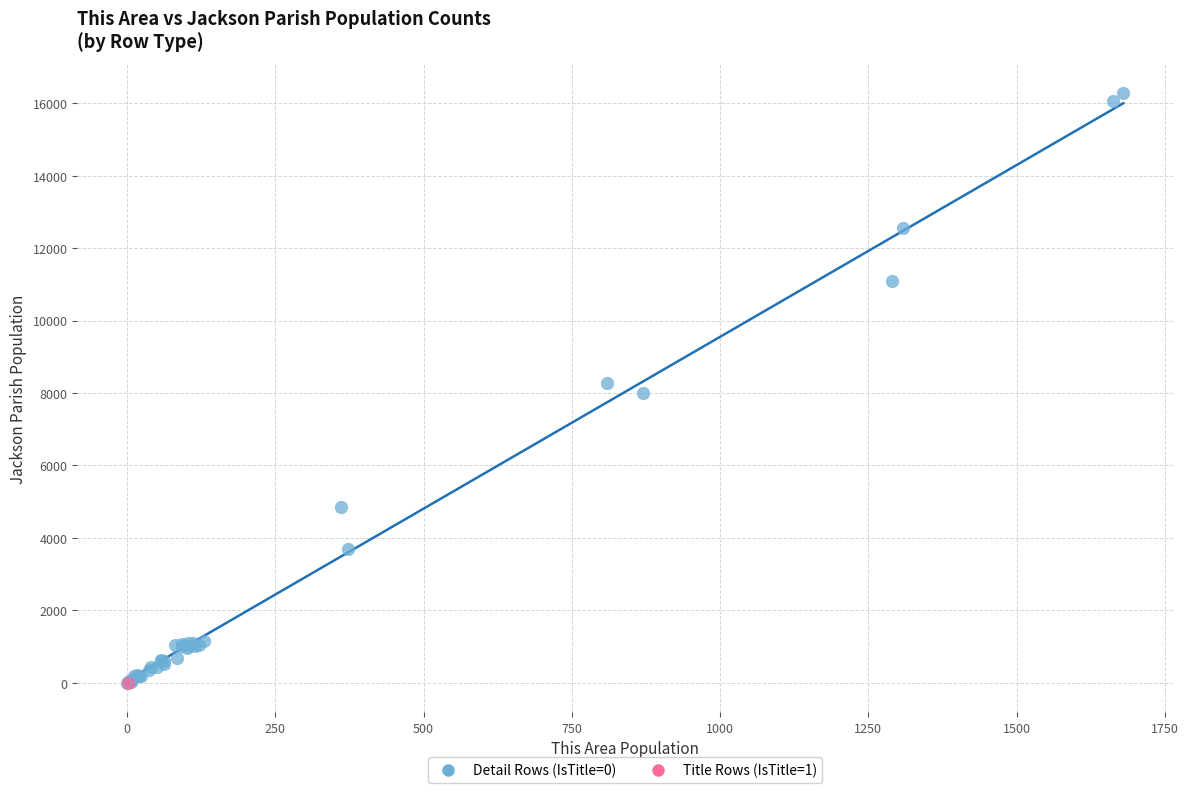

What are all the series names shown in the legend?

Detail Rows (IsTitle=0), Title Rows (IsTitle=1)